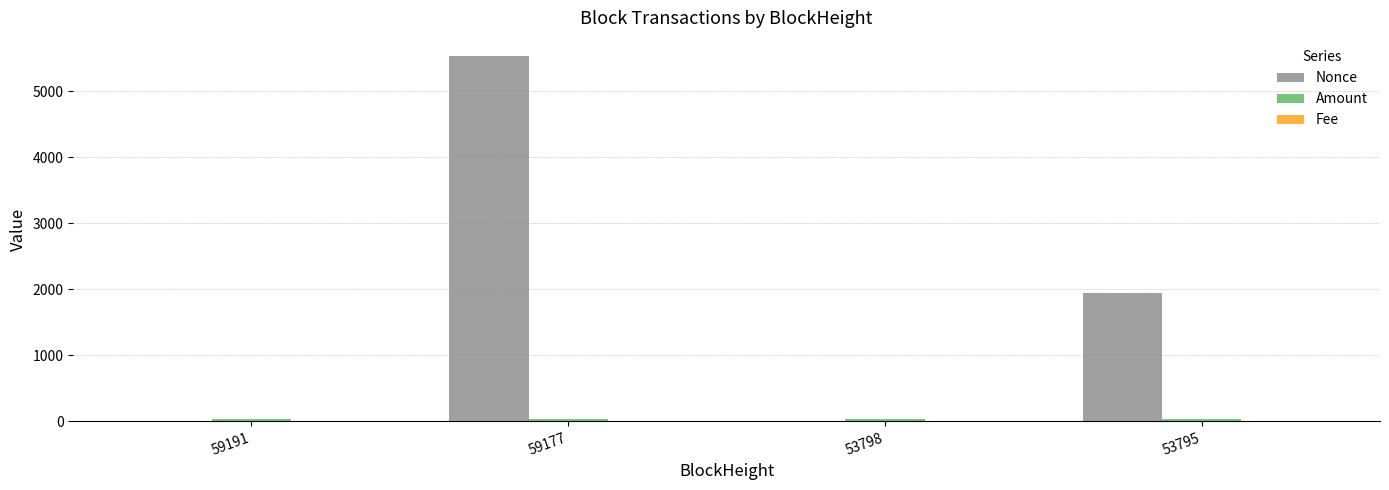

Between 59191 and 59177, which series saw the biggest shift?

Nonce